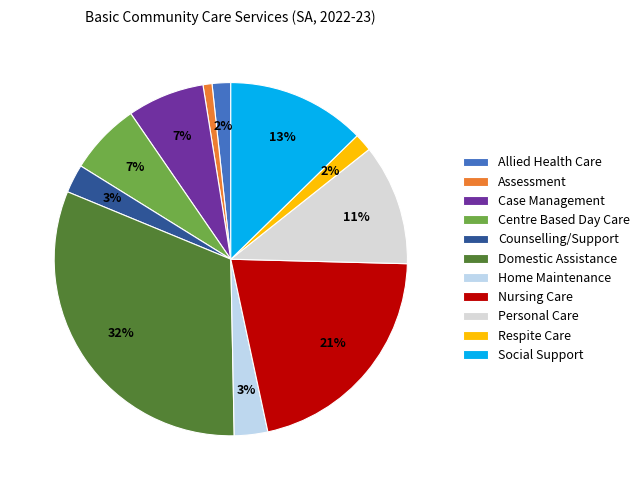

Count the number of slices in the pie.

11